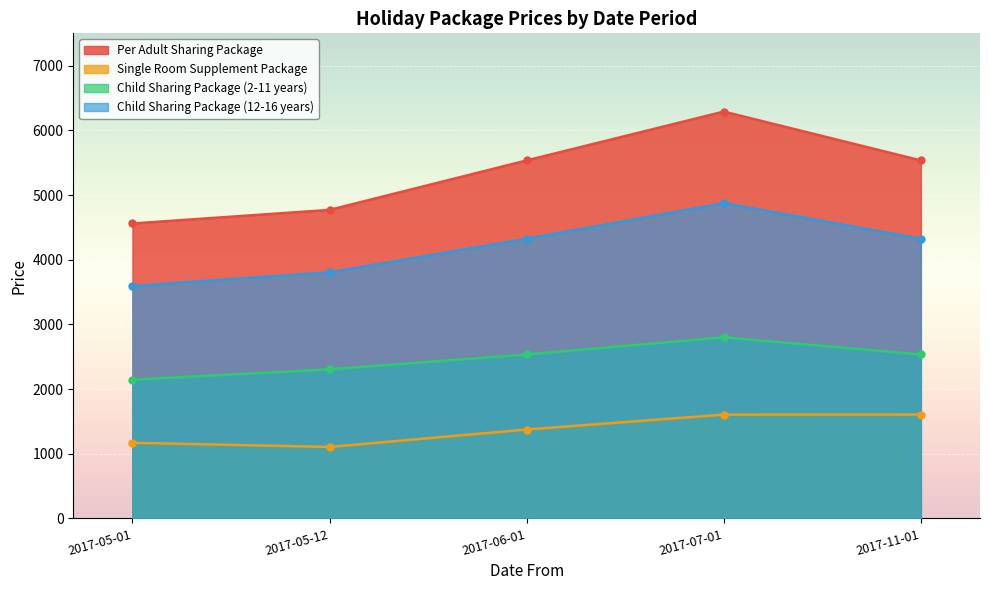

In Single Room Supplement Package, how many points are lower than both neighbors (excluding endpoints)?

1